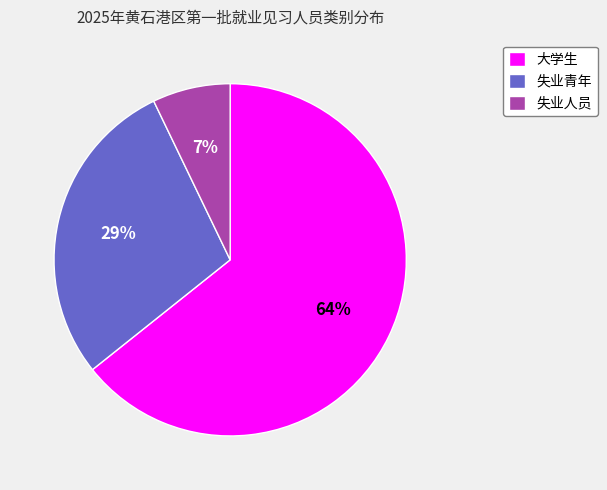

How many segments does this pie chart have?

3